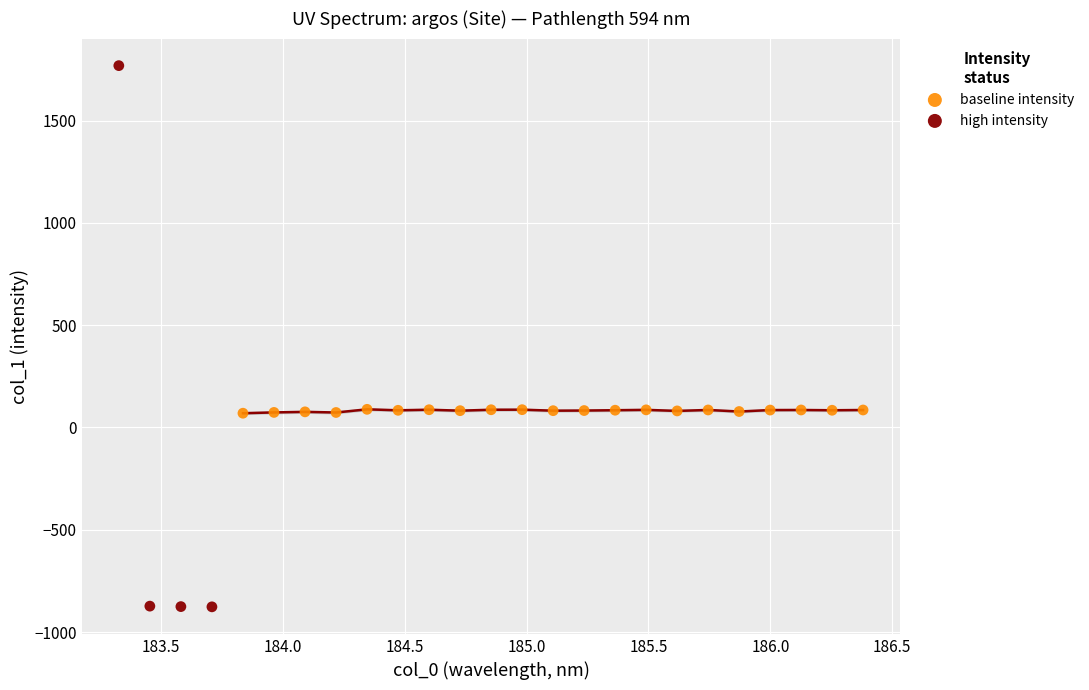

What are all the series names shown in the legend?

baseline intensity, high intensity